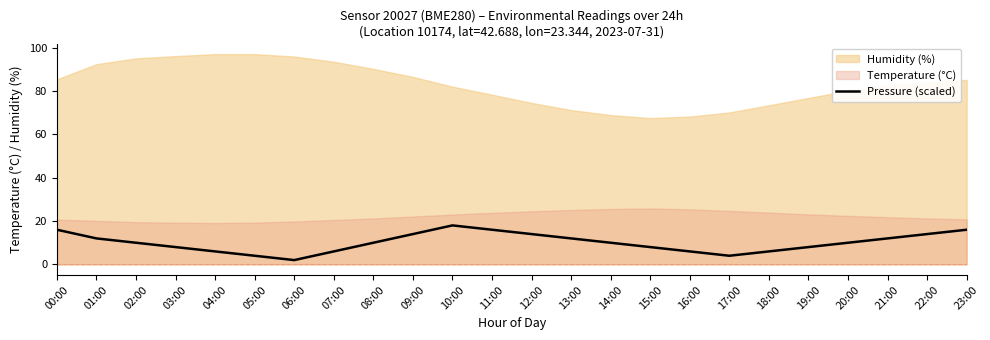

Reading left to right, what are all the values shown in this chart?

16.0	12.0	10.0	8.0	6.0	4.0	2.0	6.0	10.0	14.0	18.0	16.0	14.0	12.0	10.0	8.0	6.0	4.0	6.0	8.0	10.0	12.0	14.0	16.0